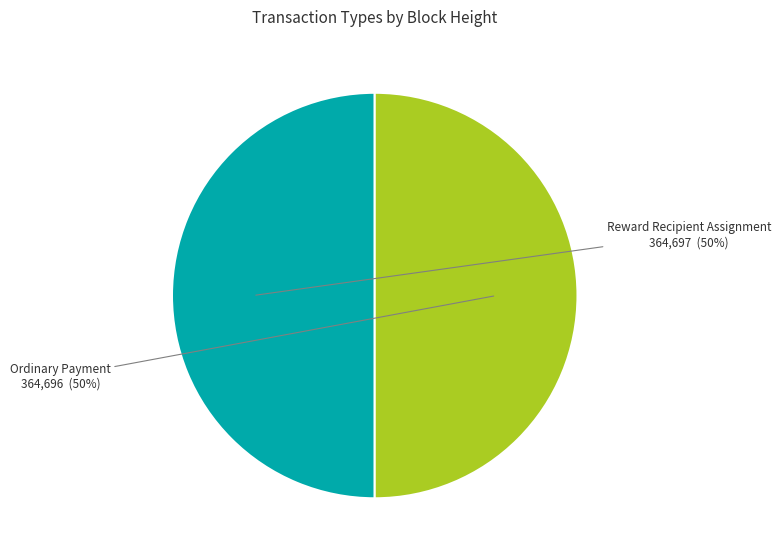

True or false: Reward Recipient Assignment accounts for 44% of the total.

False